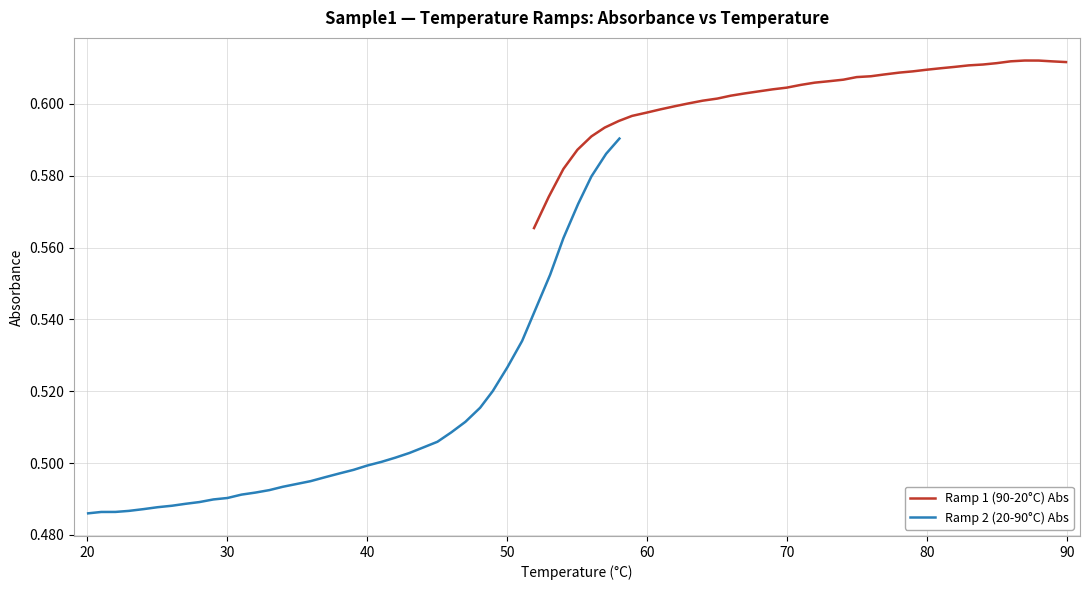

What are all the series names shown in the legend?

Ramp 1 (90-20°C) Abs, Ramp 2 (20-90°C) Abs